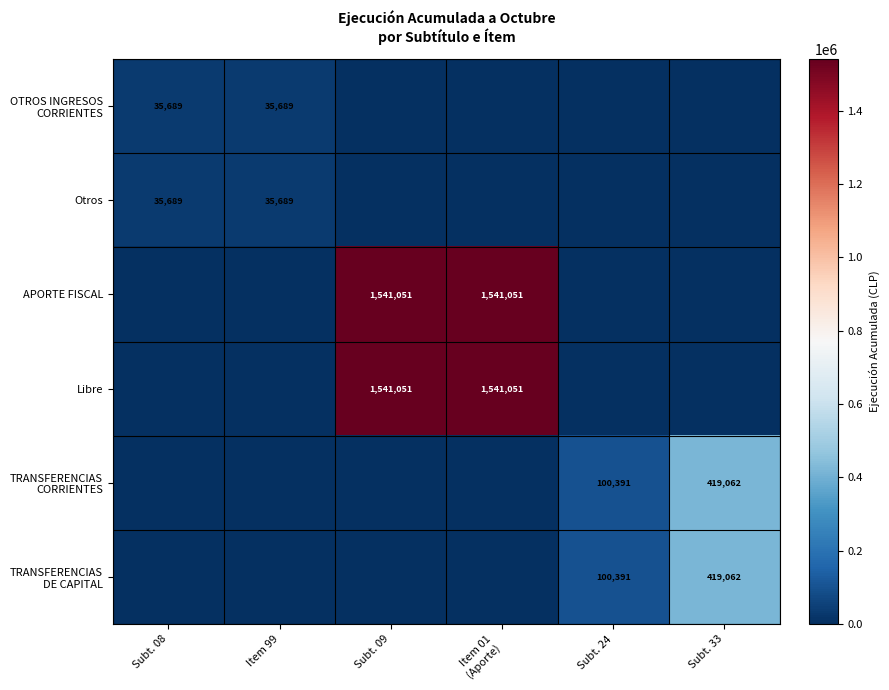

The Otros series shows 35689 at Subt. 08. True or false?

True